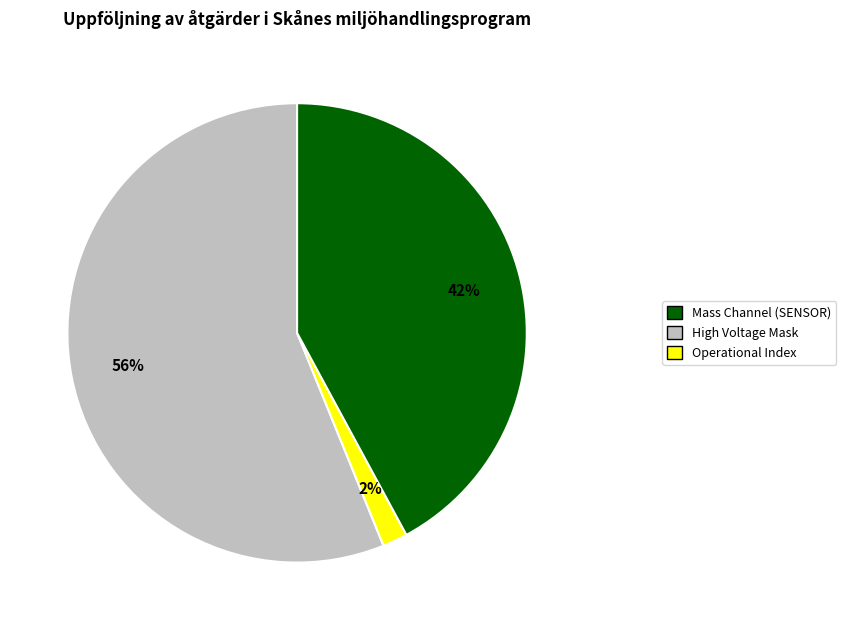

To the nearest percent, what is the average slice percentage?

33%